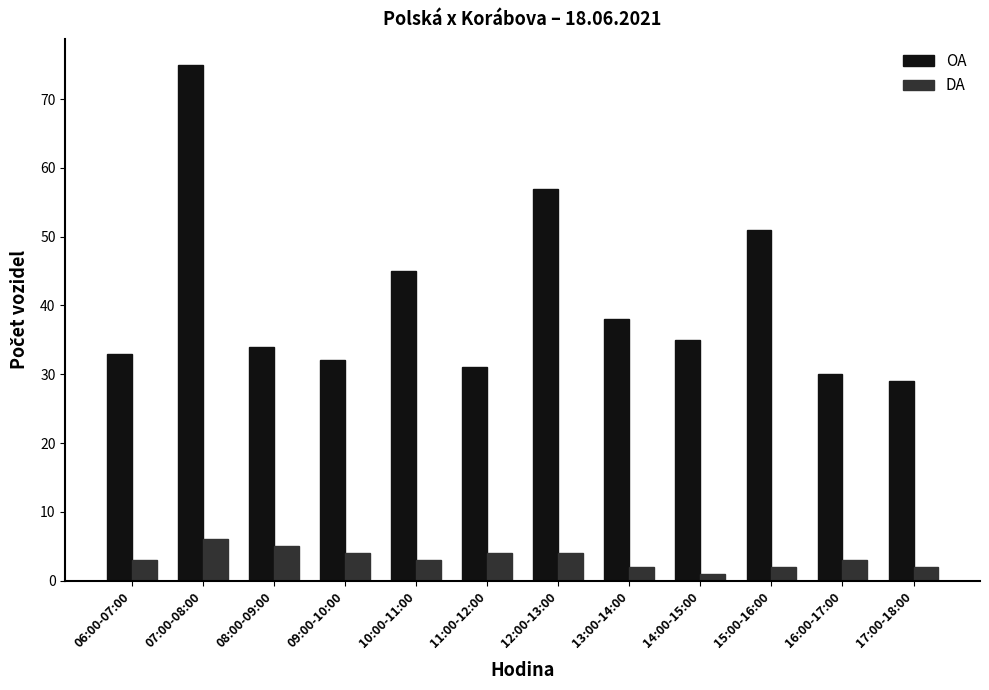

What is the average value of the OA series?

41